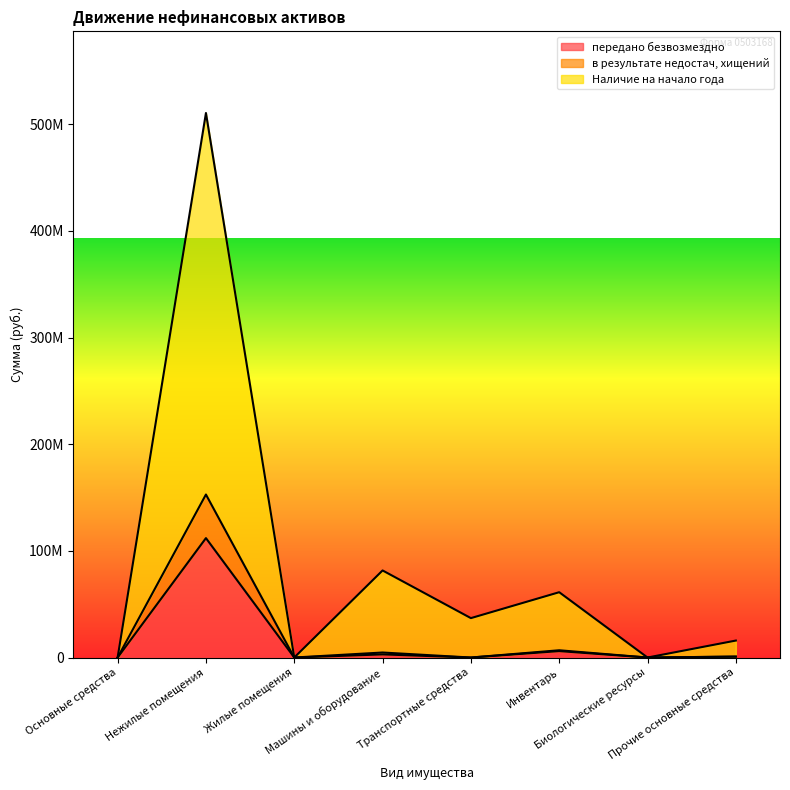

What are all the series names shown in the legend?

передано безвозмездно, в результате недостач, хищений, Наличие на начало года